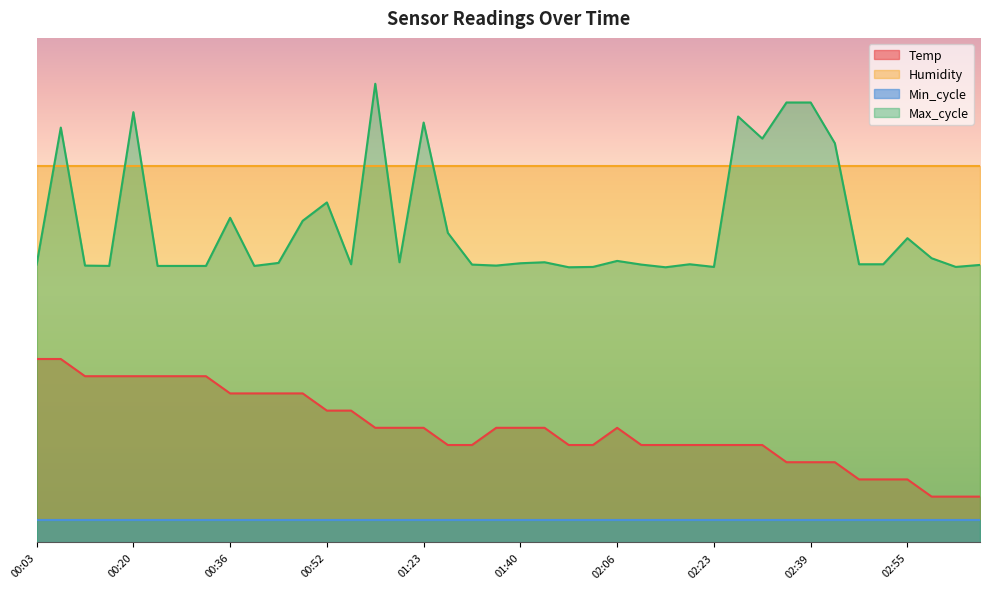

Between 00:16 and 01:19, which series saw the biggest shift?

Temp